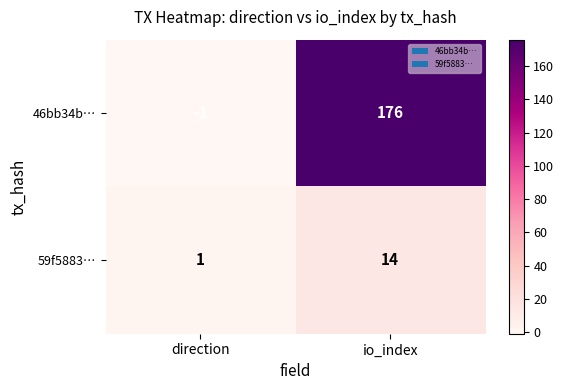

What is the maximum value shown in the chart?

176